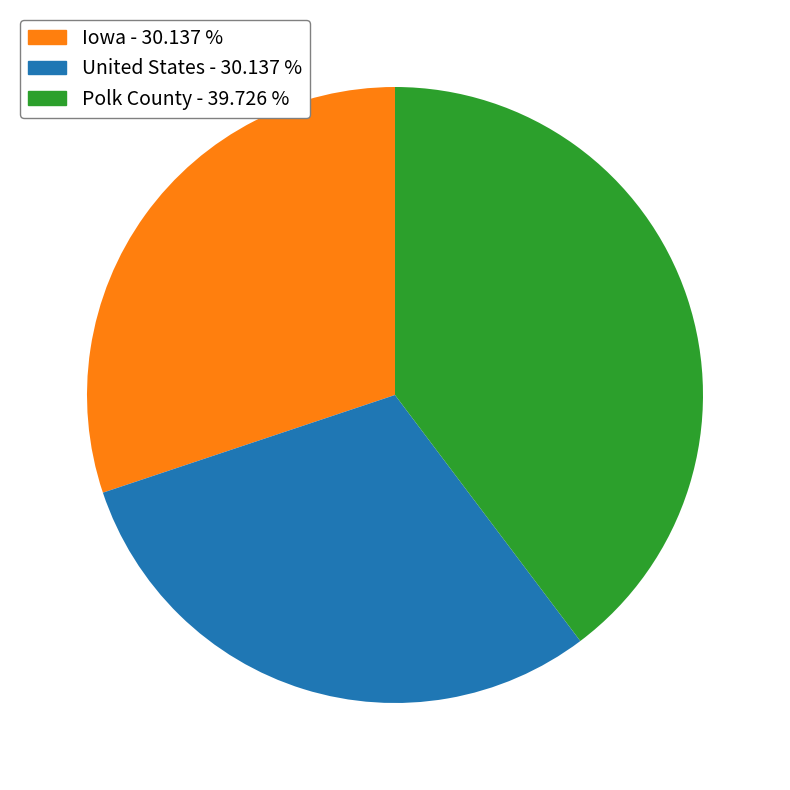

Does Polk County account for over 50% of the chart?

No